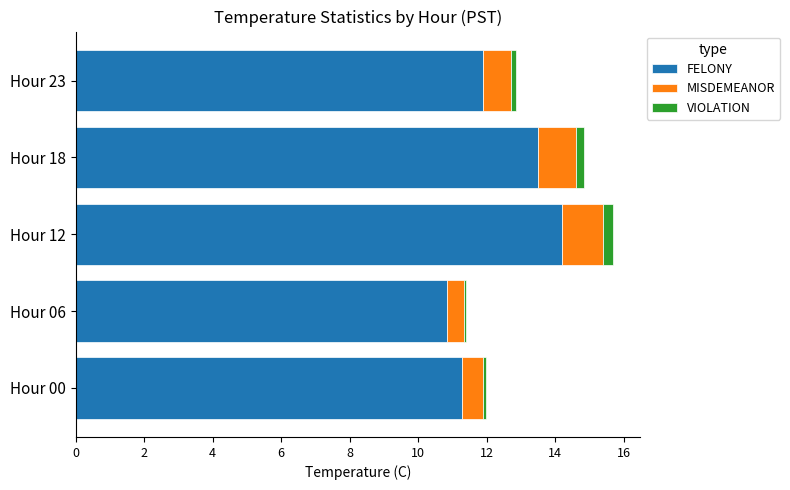

True or false: FELONY has a value of 10.8 at Hour 06.

True